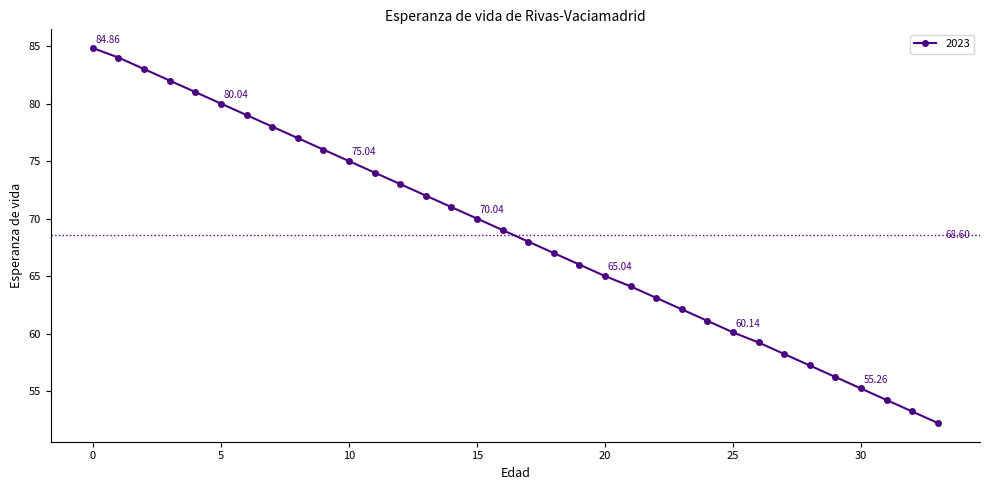

True or false: the data has more than 2 interior local peaks.

False